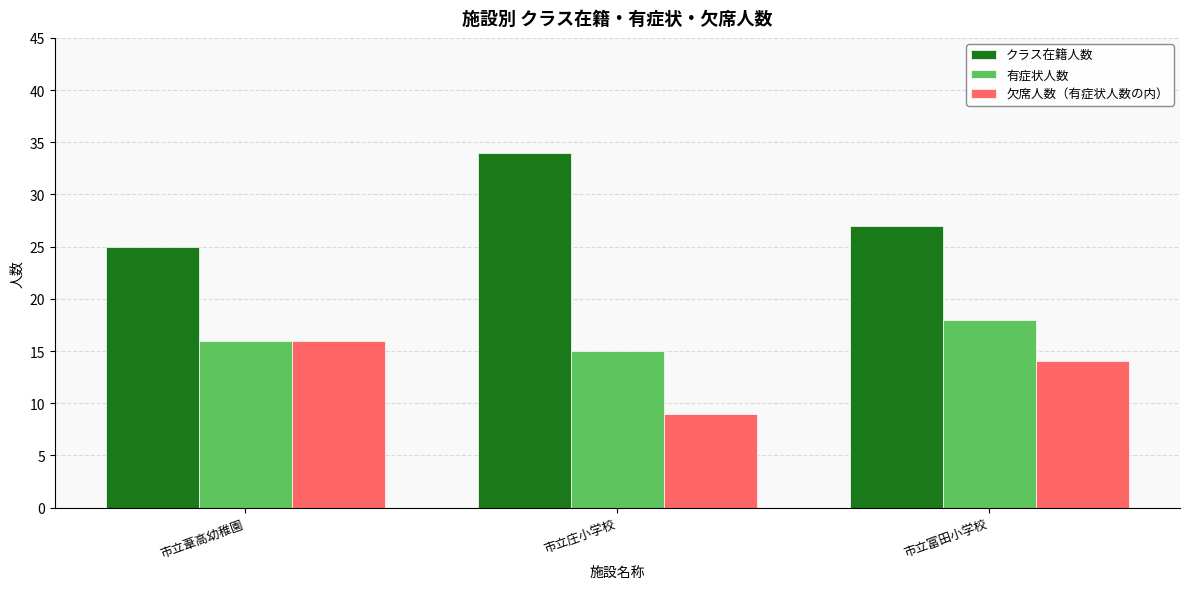

Which series changed the most between 市立葦高幼稚園 and 市立庄小学校?

クラス在籍人数